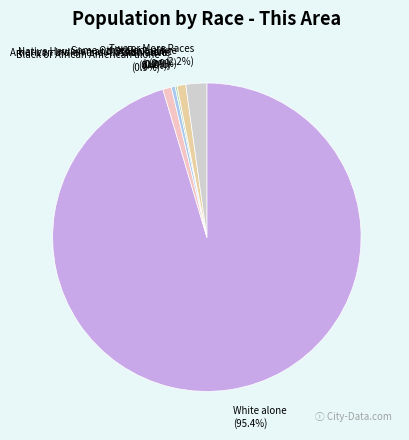

To the nearest percent, what is the combined percentage of Two or More Races and Native Hawaiian and Other Pacific?

2%